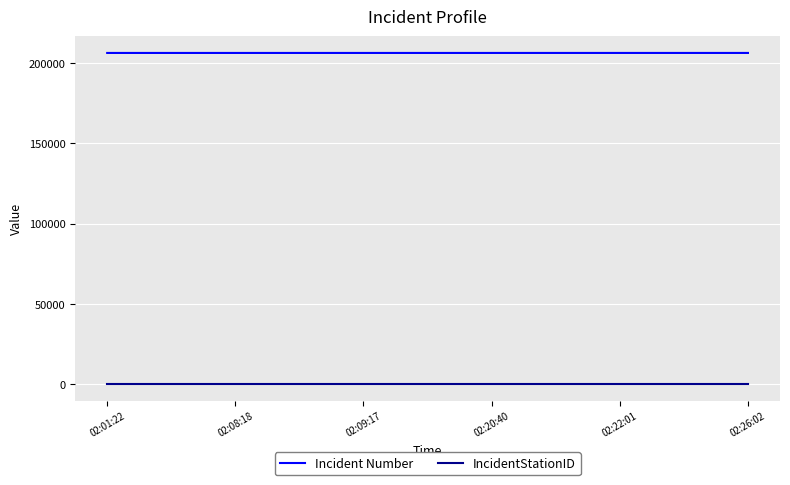

True or false: Incident Number has a value of 206335 at 02:20:40.

True